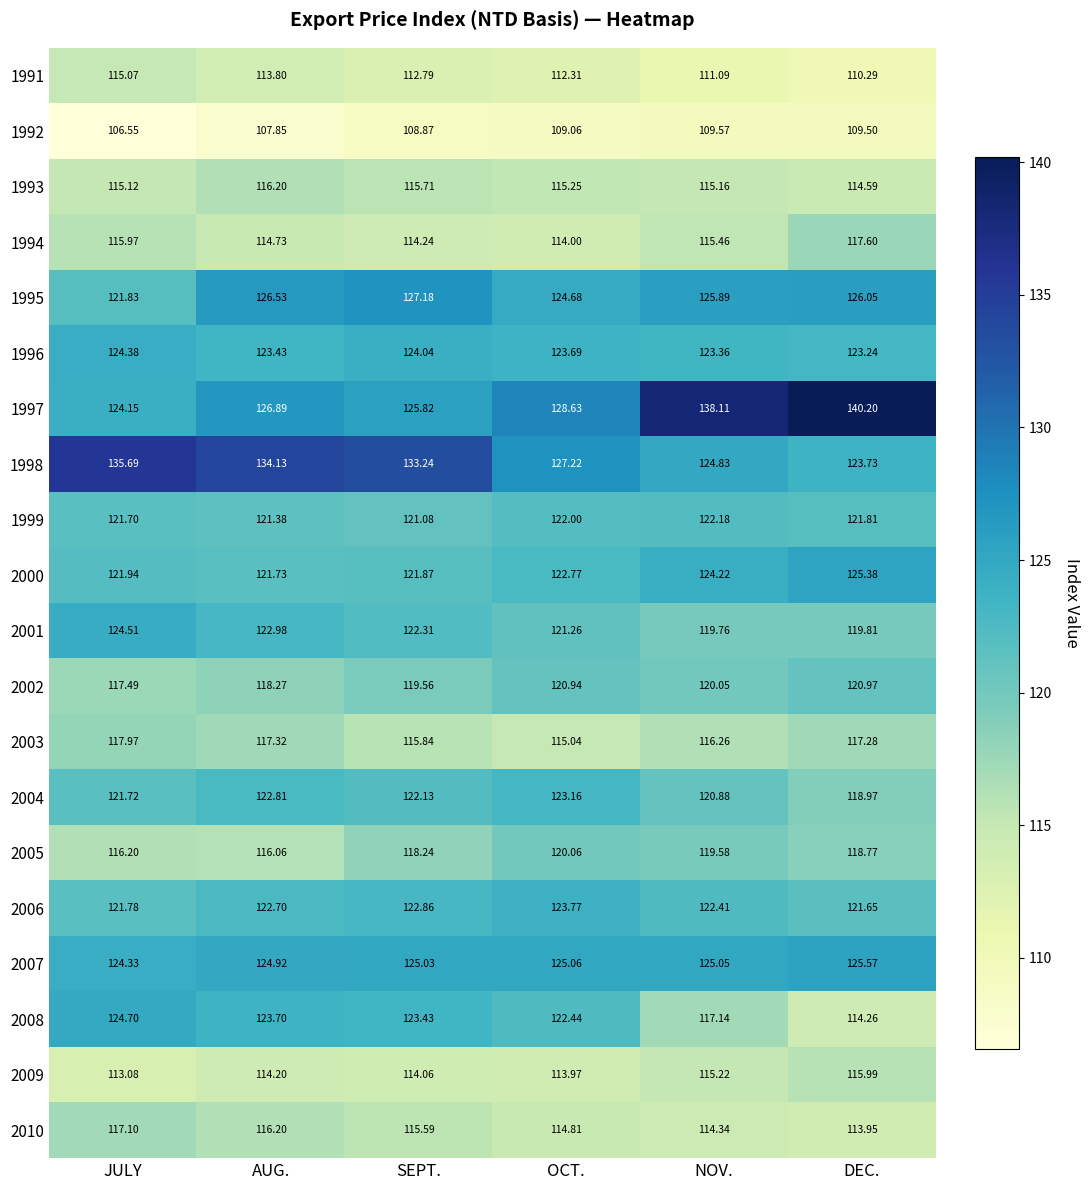

At which label does 1993 first exceed 115?

JULY